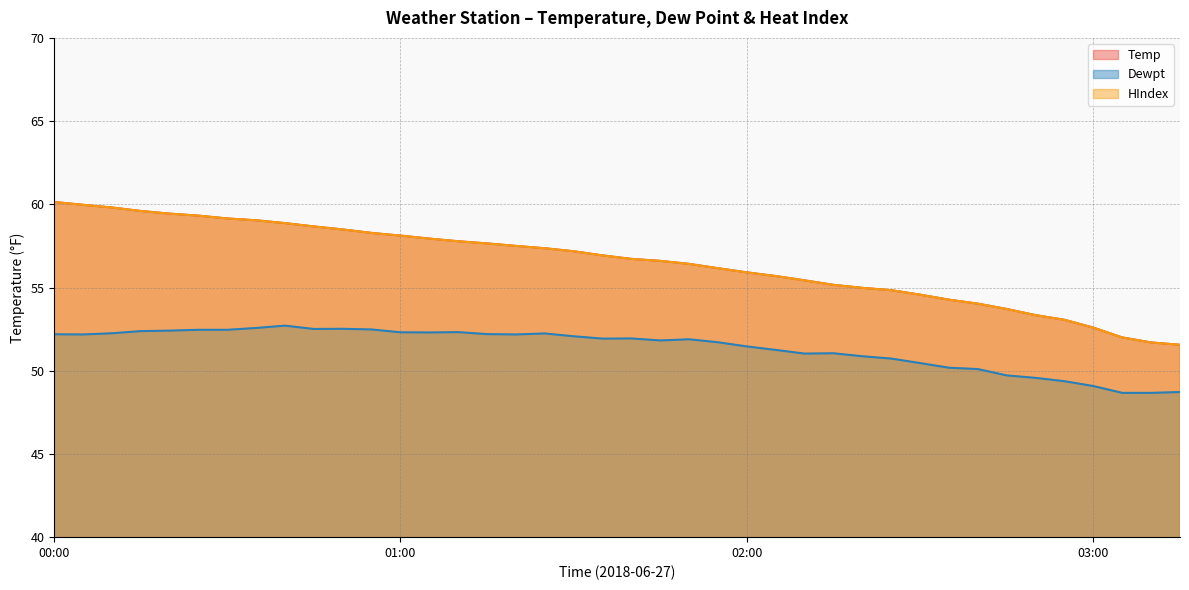

Does the chart have visible grid lines?

Yes